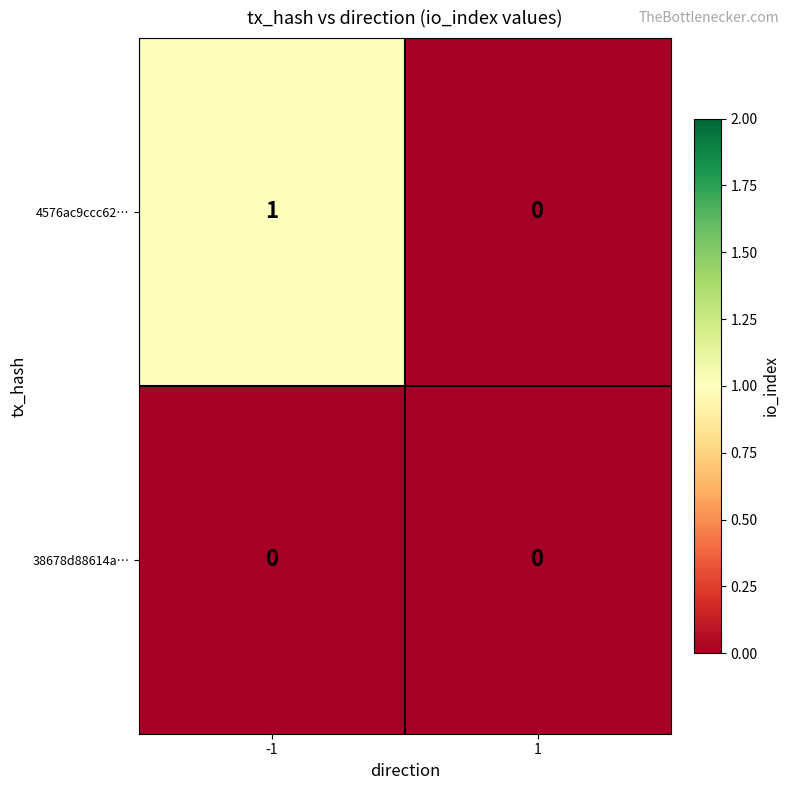

The 4576ac9ccc62… series shows 0 at -1. True or false?

False